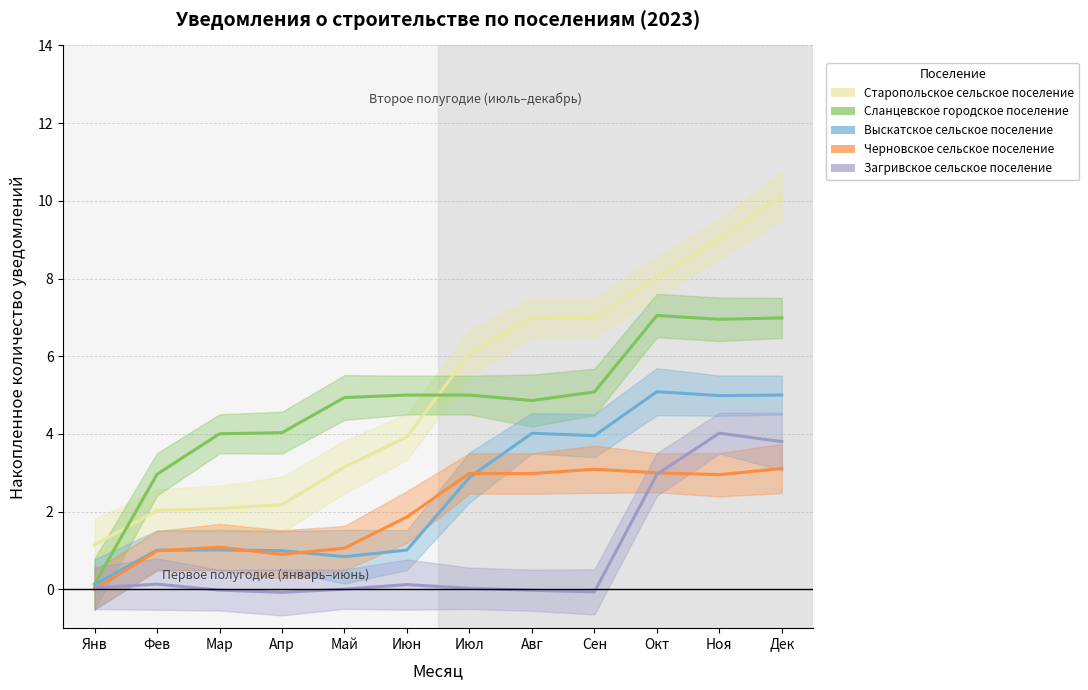

What is the label of the 7th point from the left?

Июл